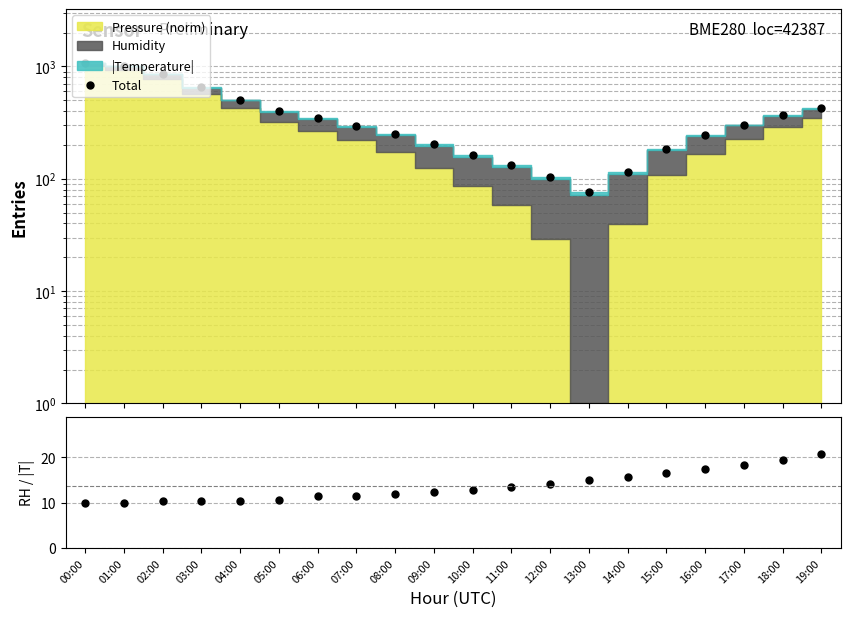

What is the difference between the maximum and minimum values?

1005.8